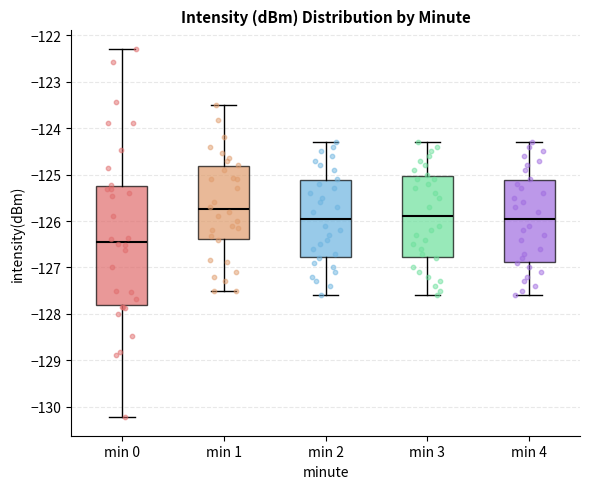

Reading left to right, transcribe this box plot: for each box, give where its median line is, the range the box spans, and where its two whiskers end, as read against the y-axis. The values are not printed on the chart, so give them approximately, as read against the axis.

min 0: median -126.4, box -127.8 to -125.2, whiskers -130.2 to -122.3
min 1: median -125.7, box -126.4 to -124.8, whiskers -127.5 to -123.5
min 2: median -125.9, box -126.8 to -125.1, whiskers -127.6 to -124.3
min 3: median -125.9, box -126.8 to -125.0, whiskers -127.6 to -124.3
min 4: median -125.9, box -126.9 to -125.1, whiskers -127.6 to -124.3